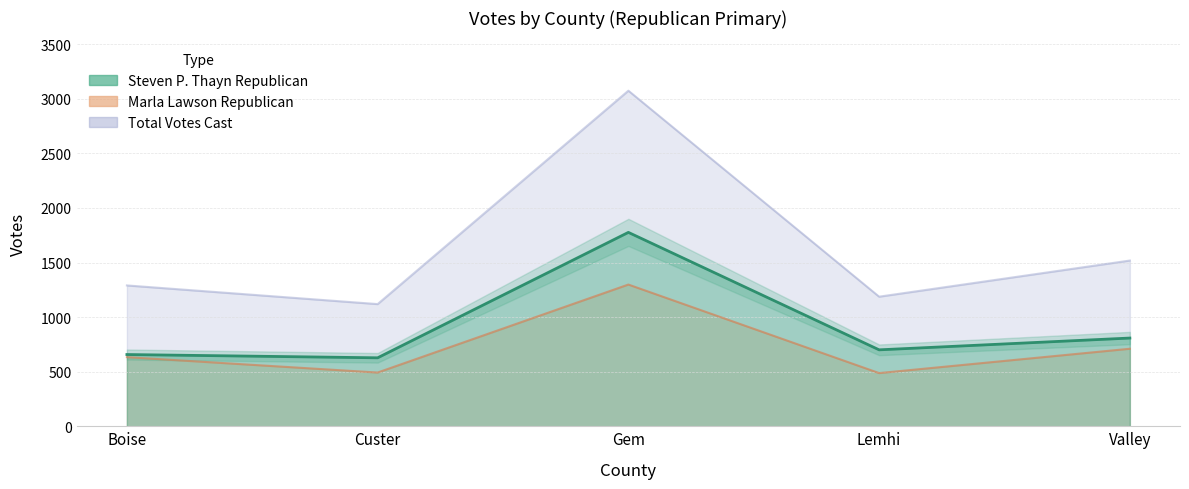

Which category has the highest value across all series?

Gem